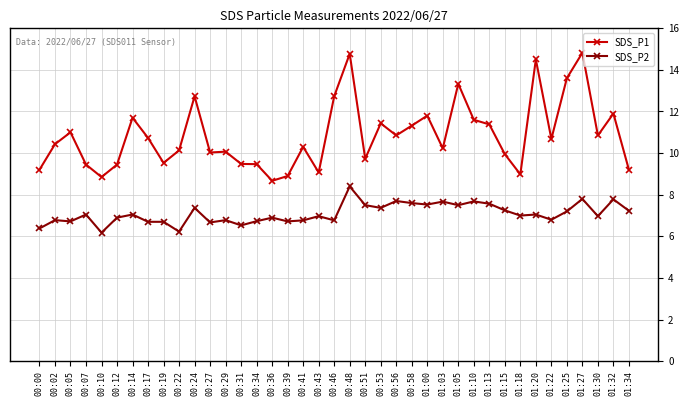

How many categories are shown in the chart?

39